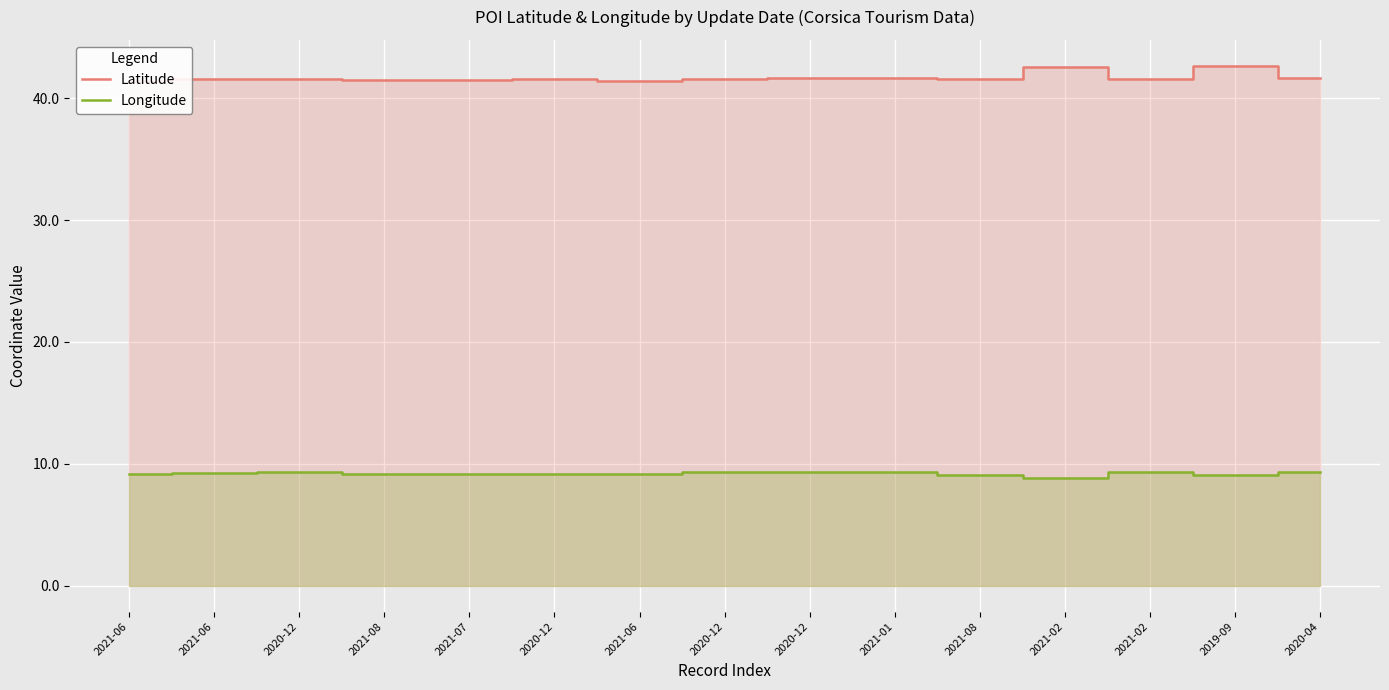

Which series has the largest total across all categories?

Latitude